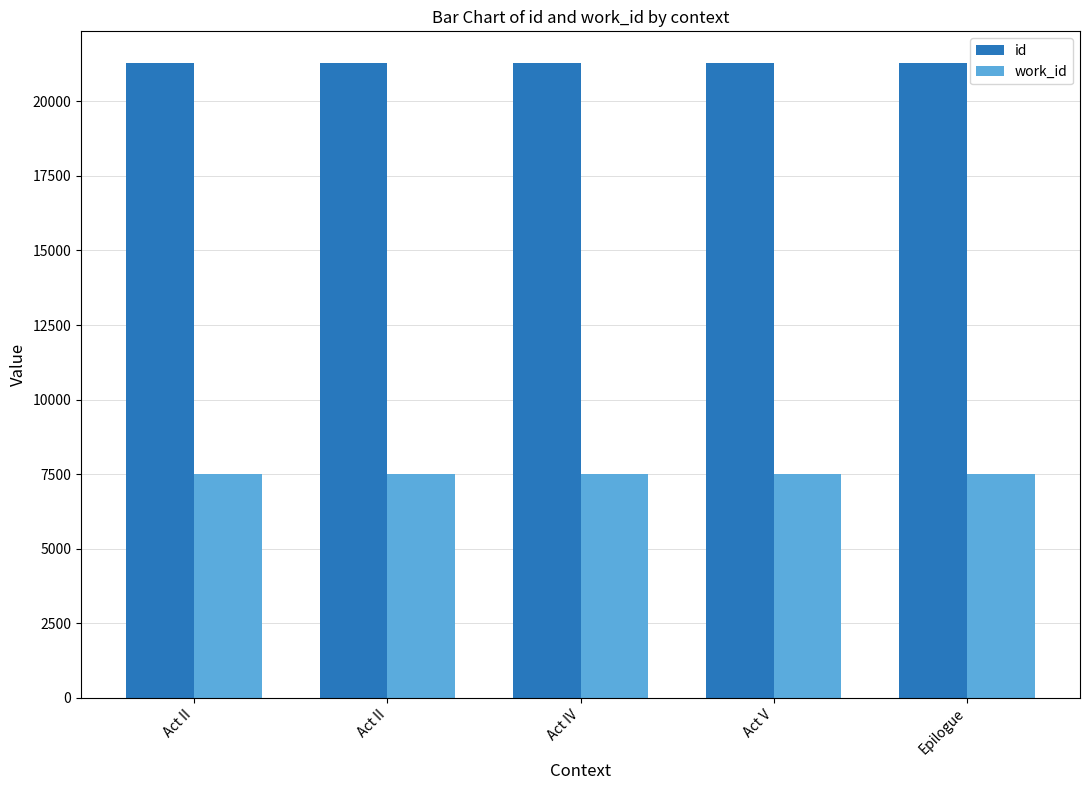

What are all the series names shown in the legend?

id, work_id